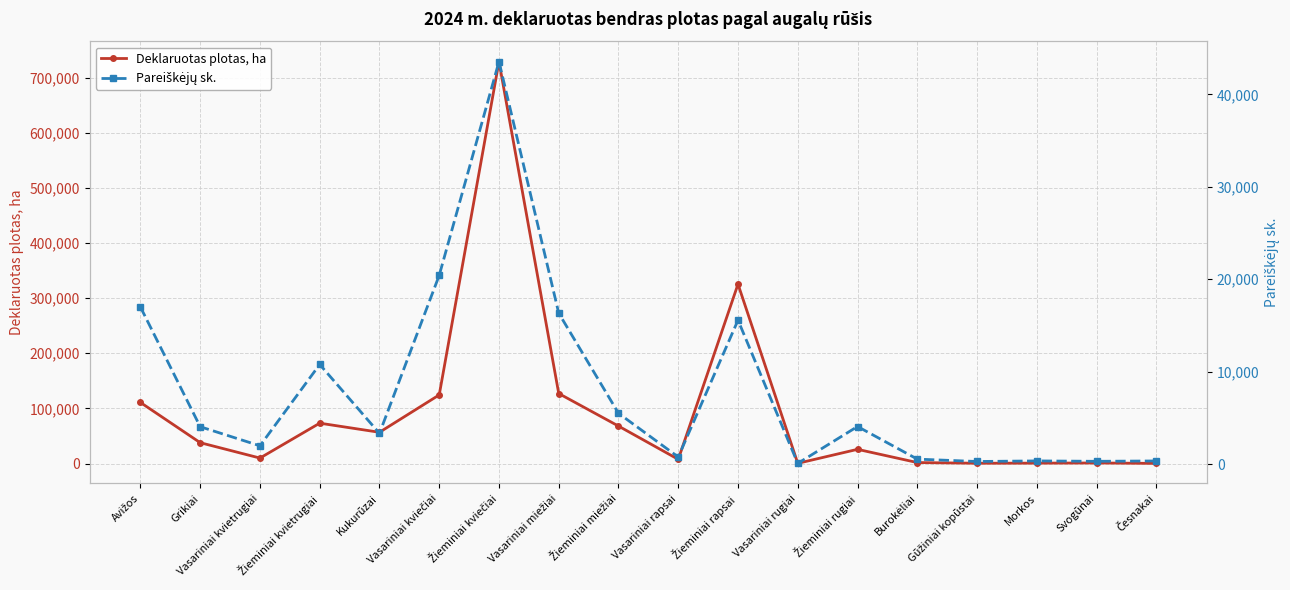

Is it true that Deklaruotas plotas, ha equals 225.5 at Česnakai?

True